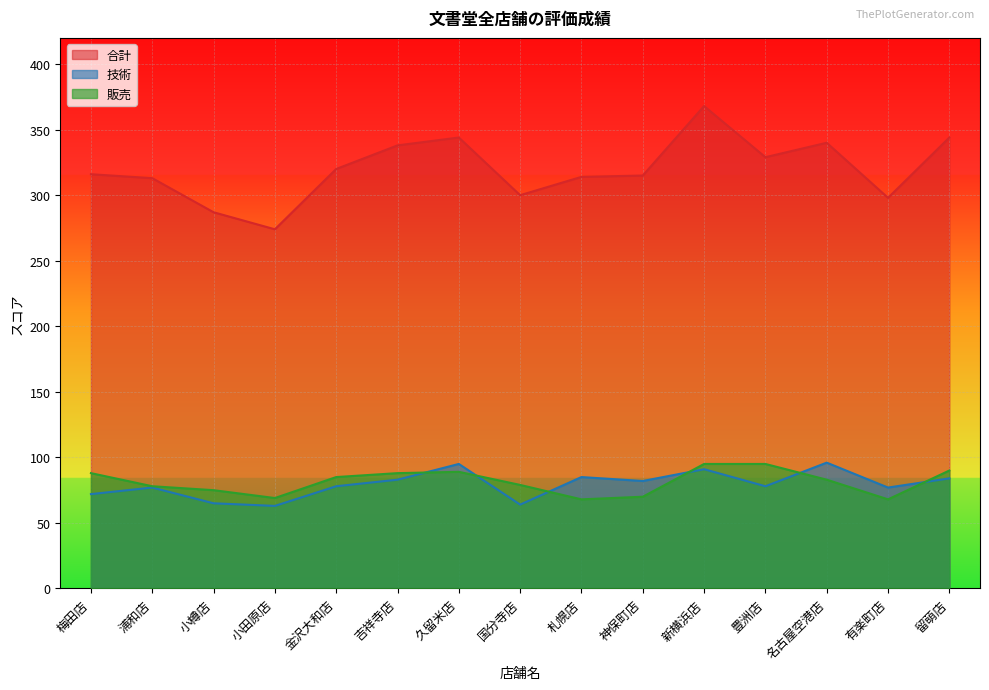

What is the sum of the 技術 values at 金沢大和店 and 吉祥寺店?

161